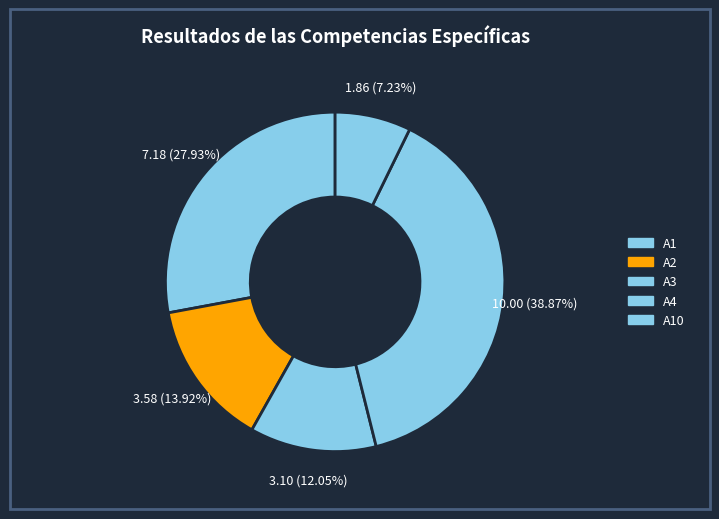

How many slices are in this pie chart?

5